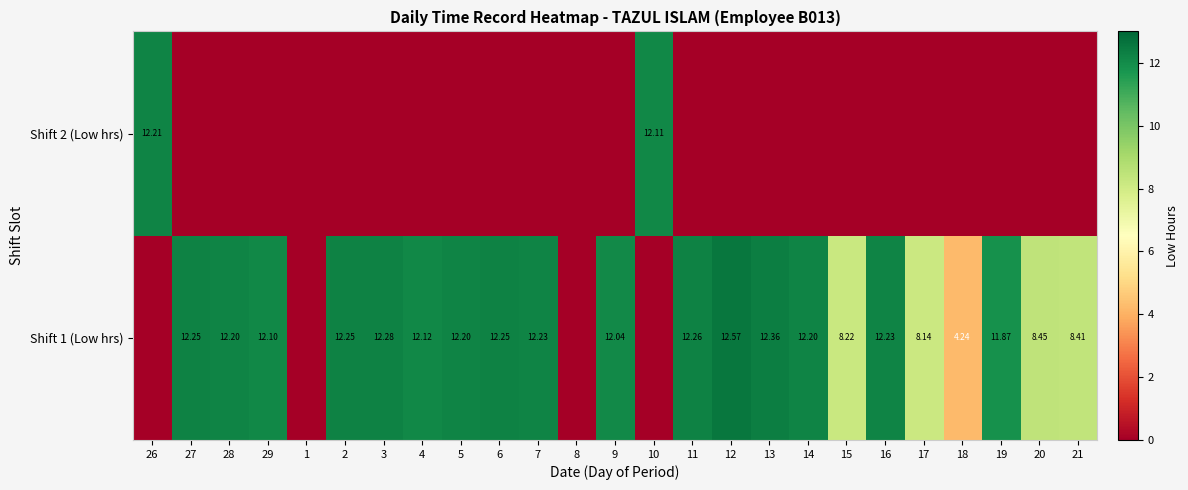

What is the highest value of the Shift 2 (Low hrs) series?

12.2